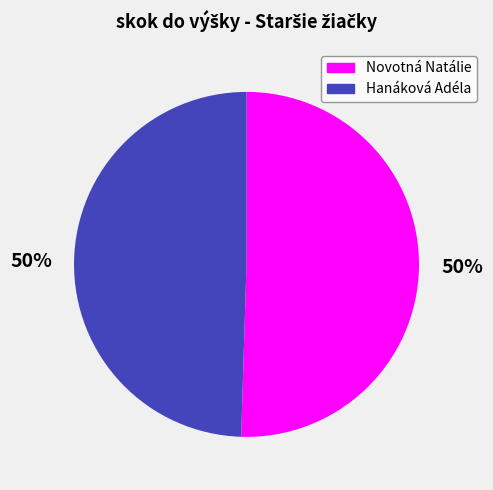

Count the number of slices in the pie.

2